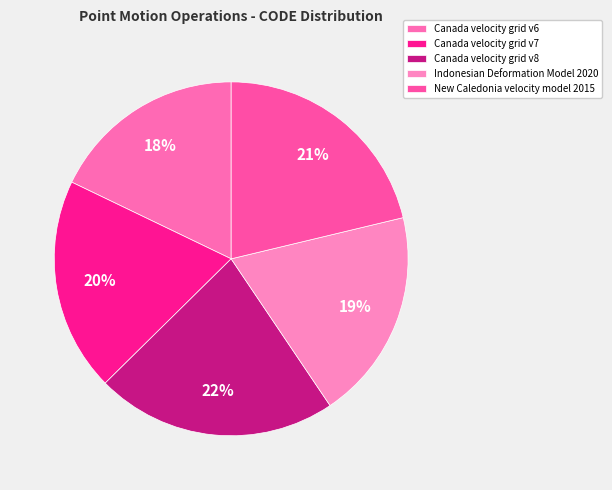

How many segments does this pie chart have?

5